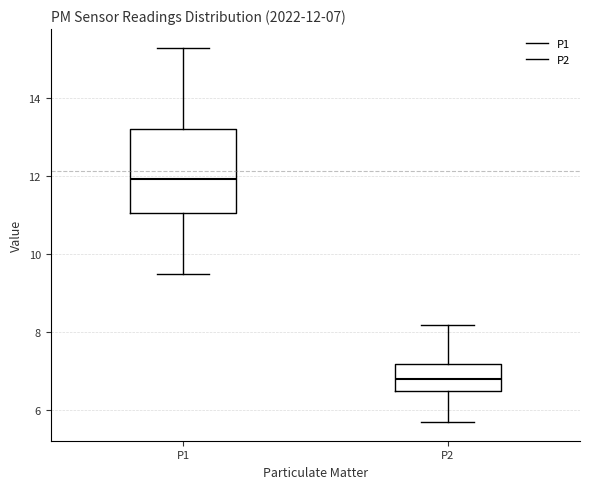

Comparing the boxes themselves (not the whiskers), which one is the tallest?

P1